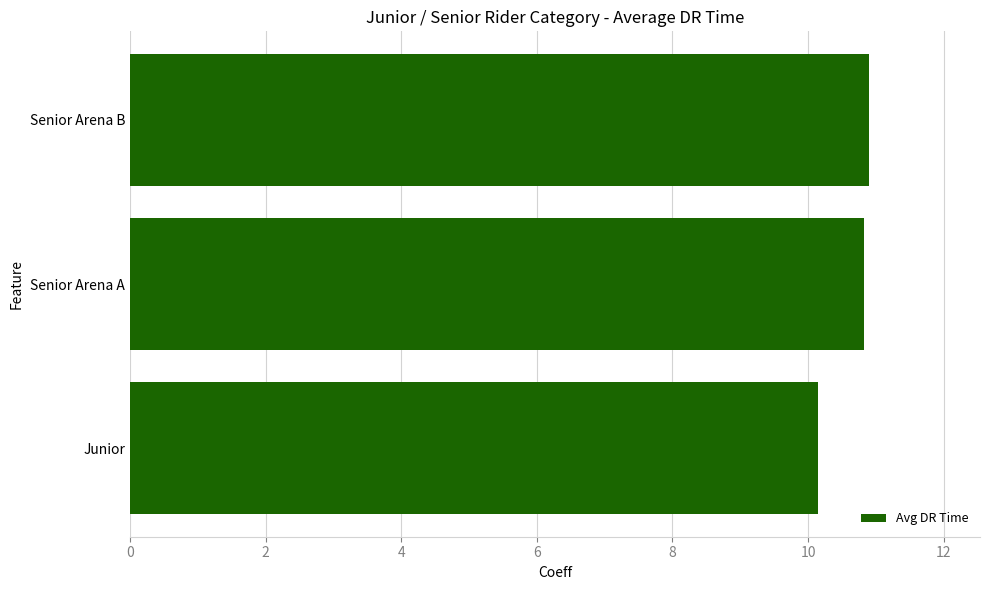

True or false: the data shows 10.9 at Senior Arena B.

True